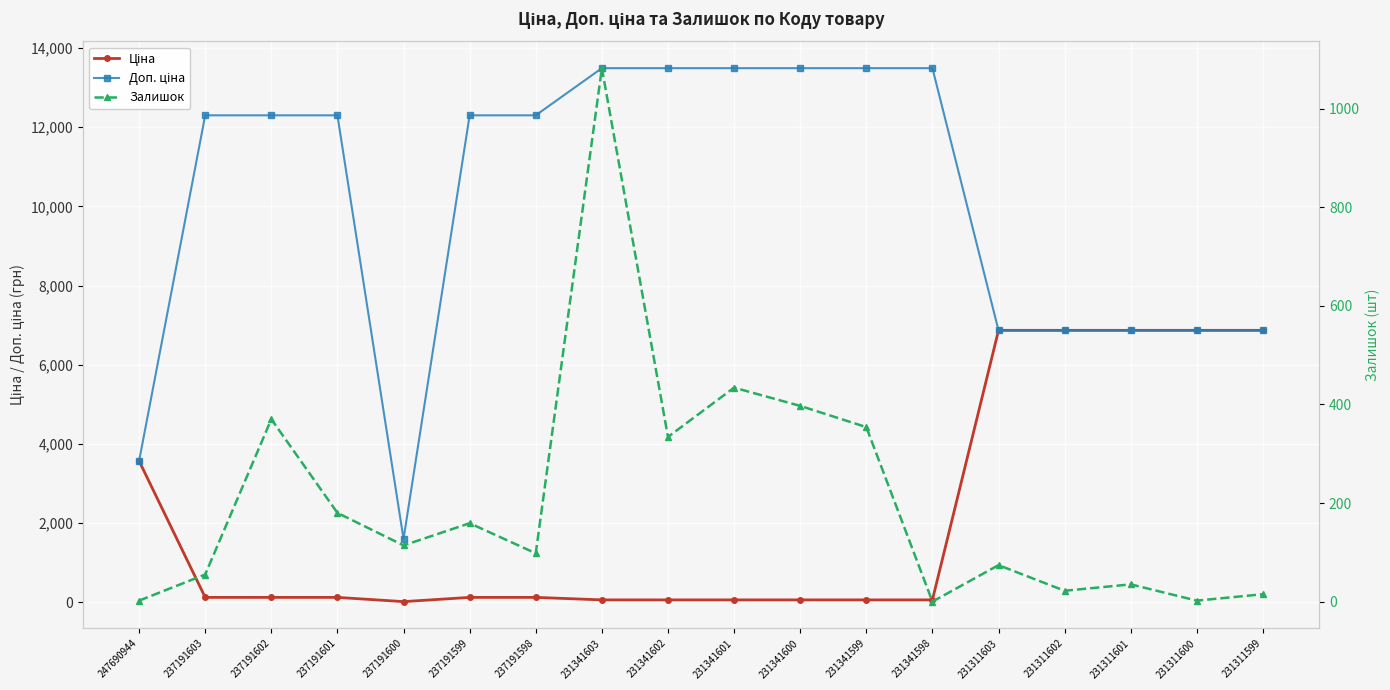

What is the spread (max minus min) of values at 231341602?

13433.3